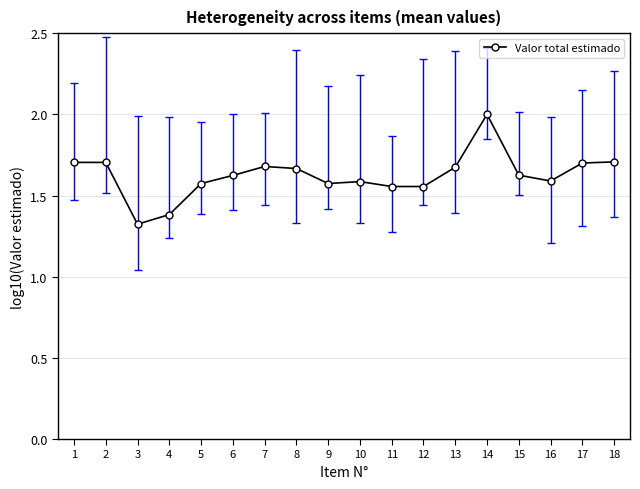

True or false: there are more than 1 points higher than both neighbors.

True